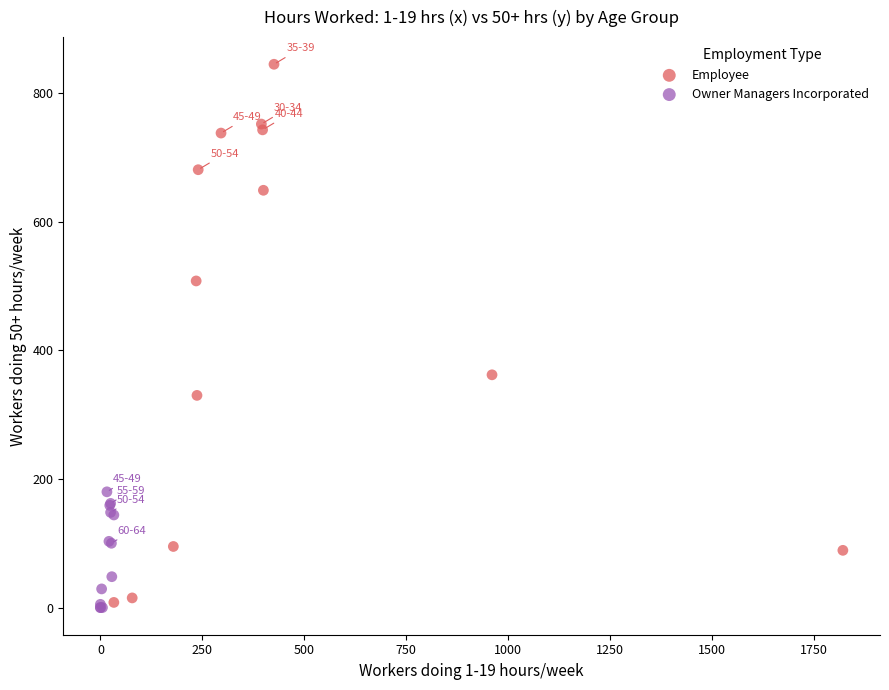

Which series reaches the maximum Y coordinate?

Employee